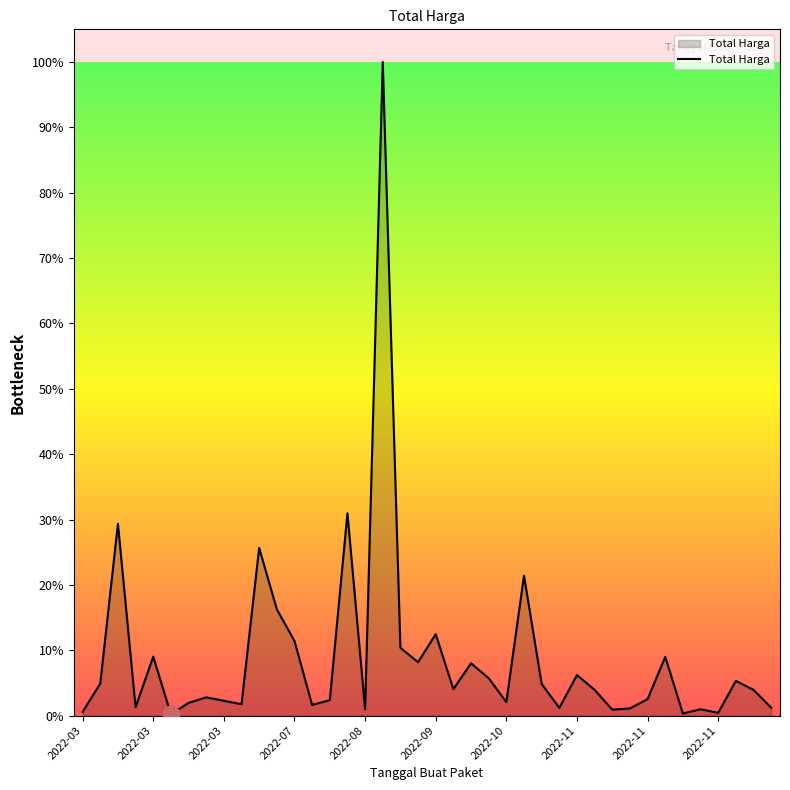

Does the chart have visible grid lines?

No